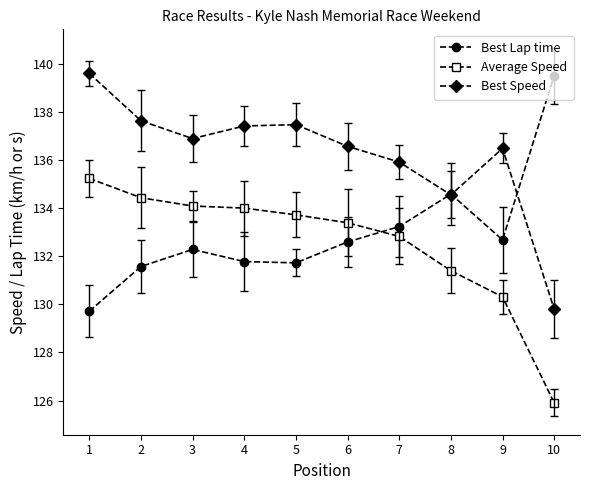

After their last crossing, which series has the higher values: Best Lap time or Best Speed?

Best Lap time